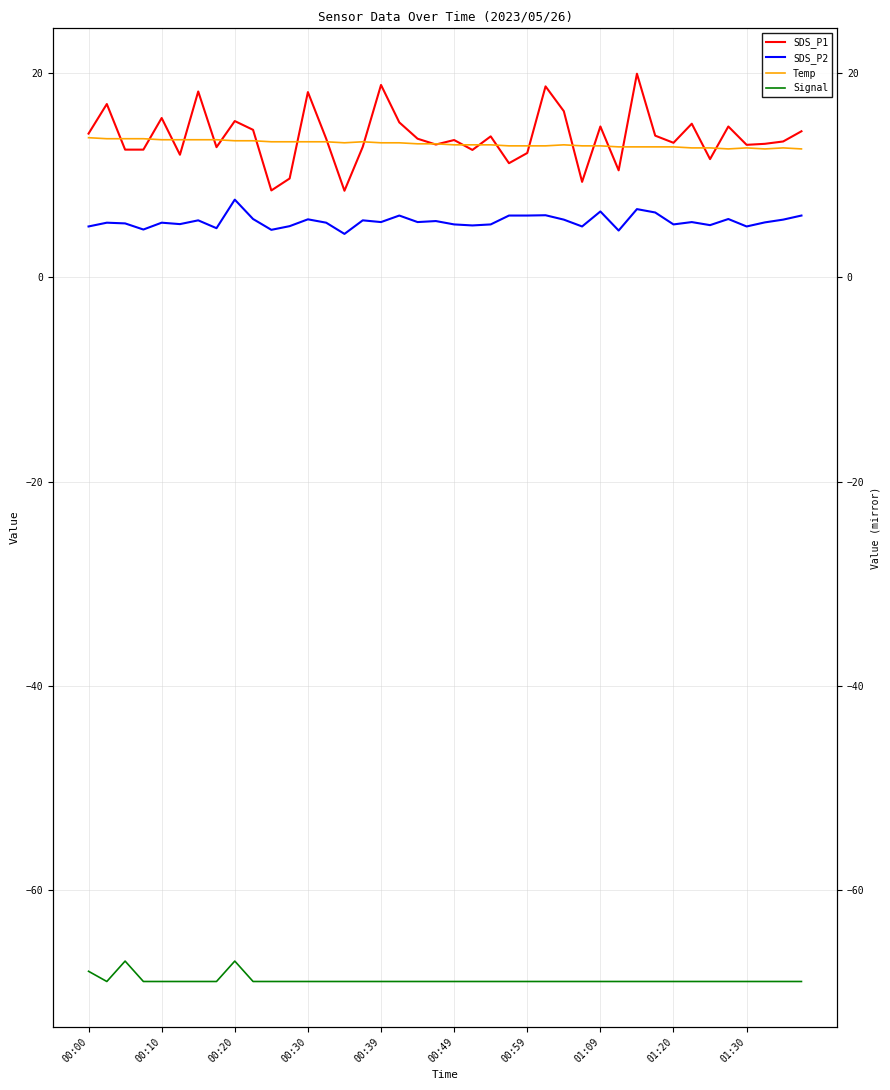

Between 01:20 and 15, which is larger?

01:20